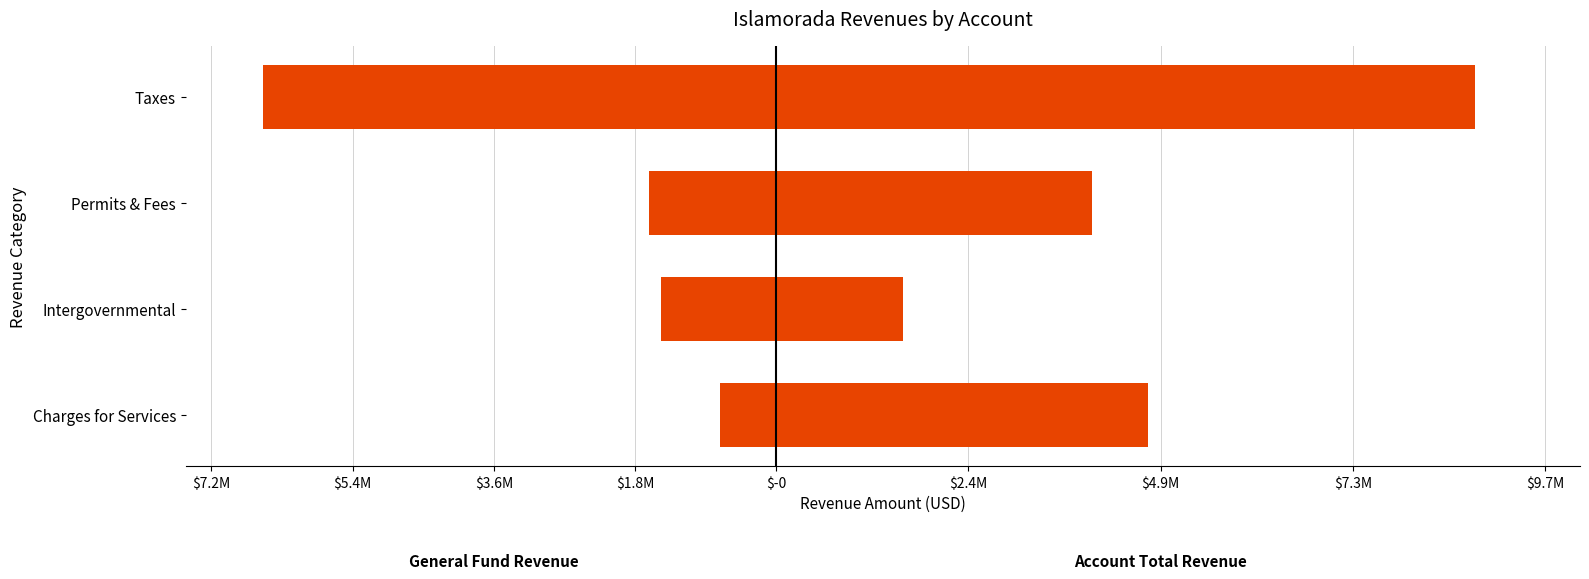

The value of Account Total at Permits & Fees is 5997494. True or false?

False